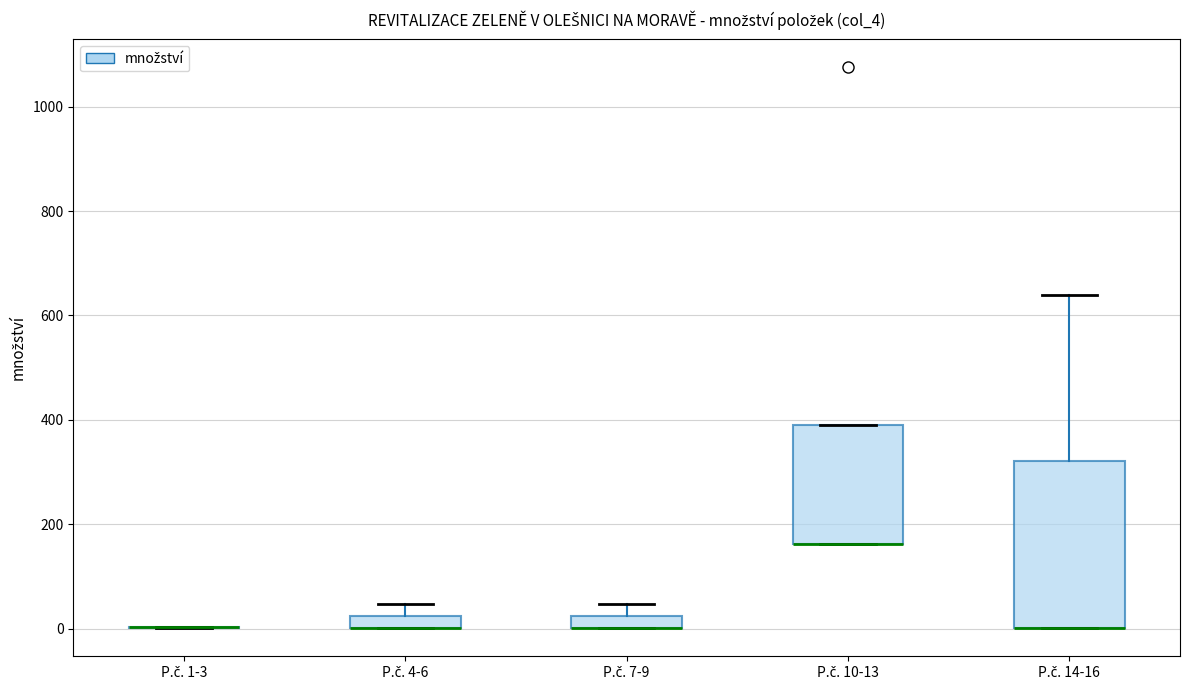

Where is the lower edge of the box for P.č. 10-13 on the y-axis? The values are not printed on the chart, so give them approximately, as read against the axis.

160